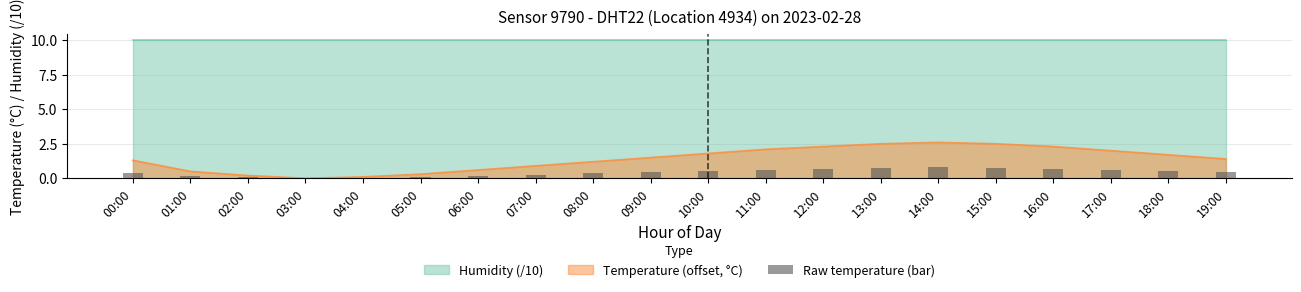

Between 03:00 and 06:00, which is larger?

06:00